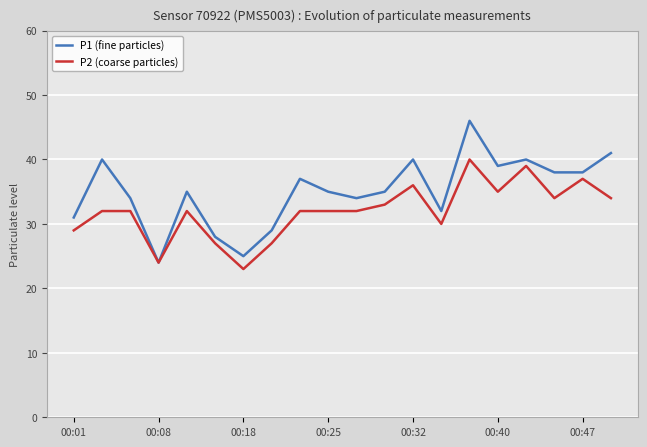

Which series has the widest spread of values?

P1 (fine particles)